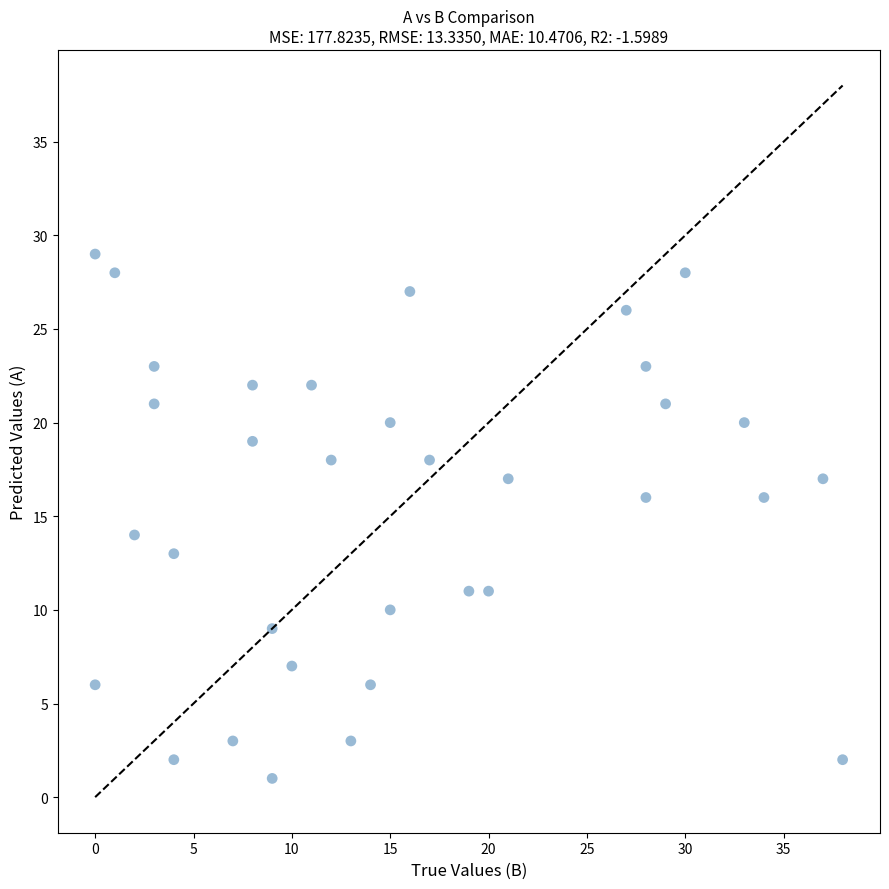

What is the range of X values (max minus min)?

38